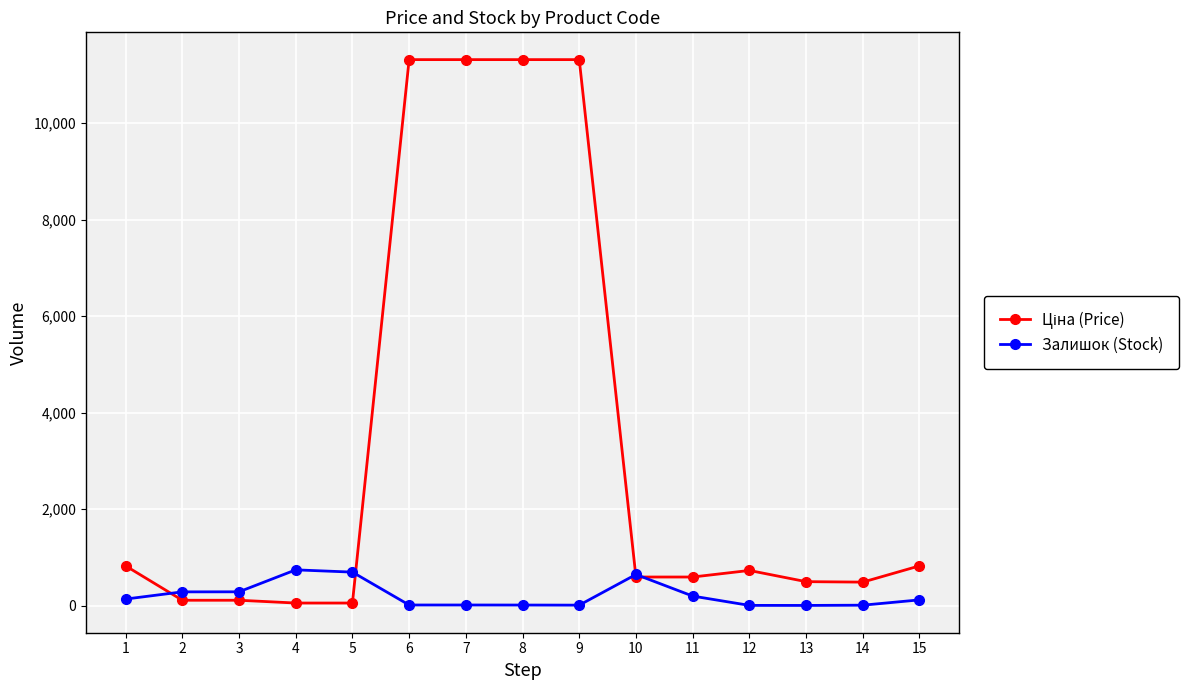

What is the highest value of the Залишок (Stock) series?

745.0